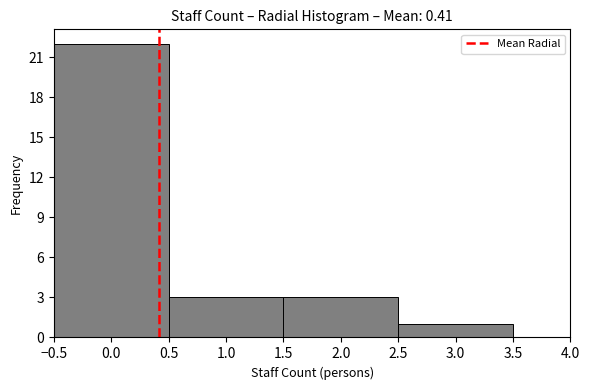

Reading left to right, list every bar in this chart as the range it spans on the x-axis followed by its height. The values are not printed on the chart, so give them approximately, as read against the axis.

-0.5 to 0.5: 22
0.5 to 1.5: 3
1.5 to 2.5: 3
2.5 to 3.5: 1